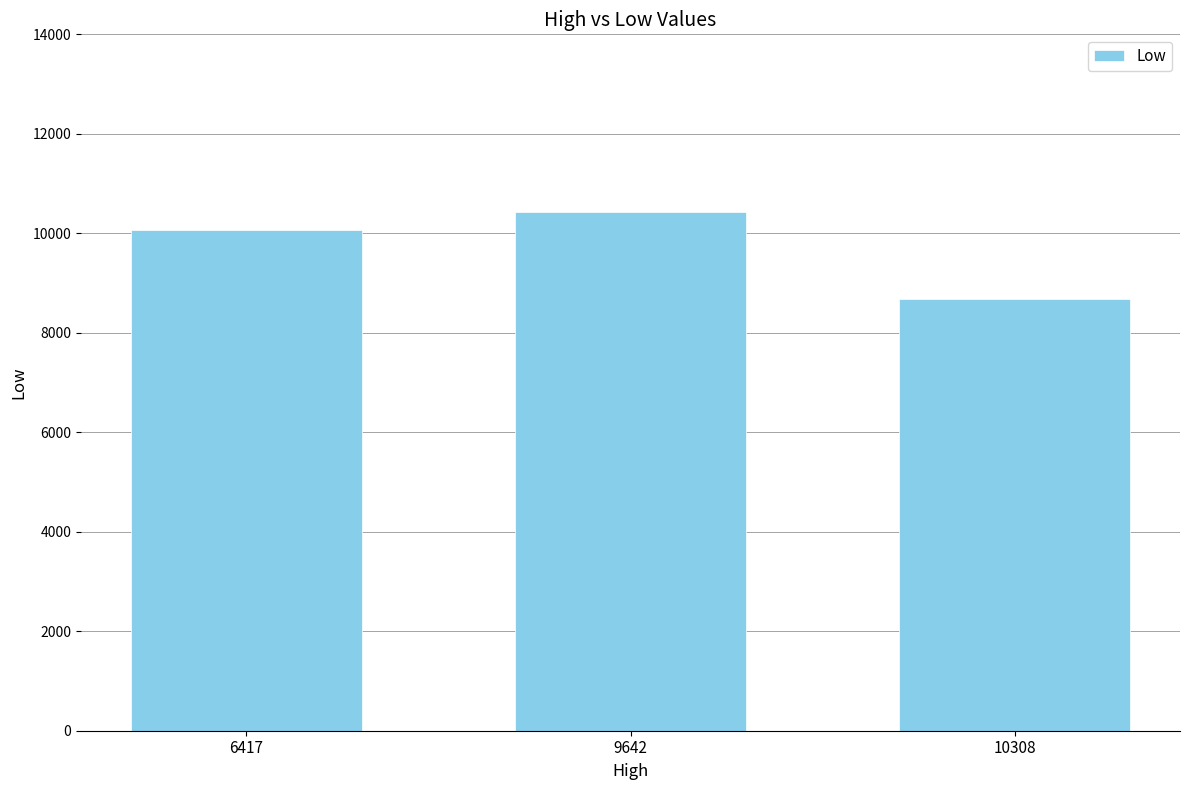

Which category has the highest value across all series?

9642